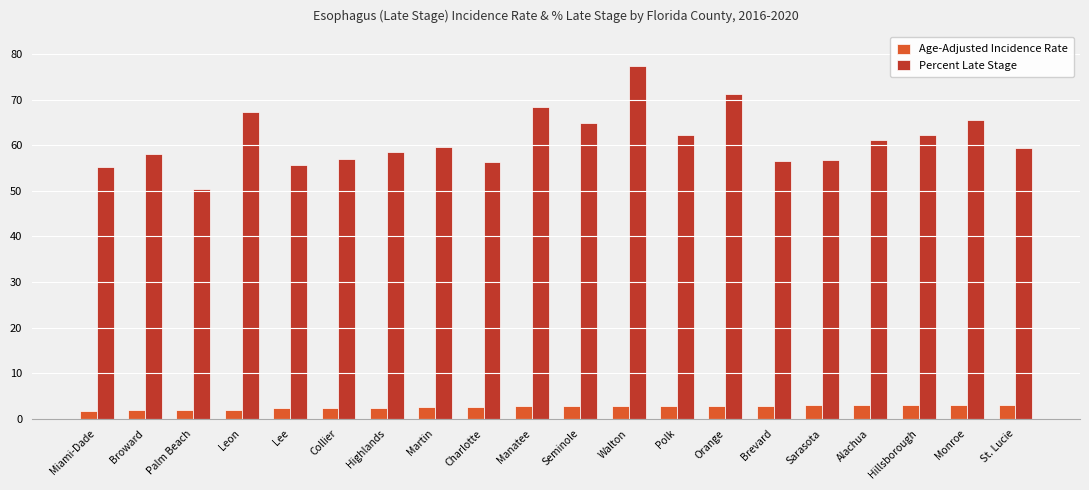

True or false: Percent Late Stage has a value of 50.5 at Palm Beach.

True